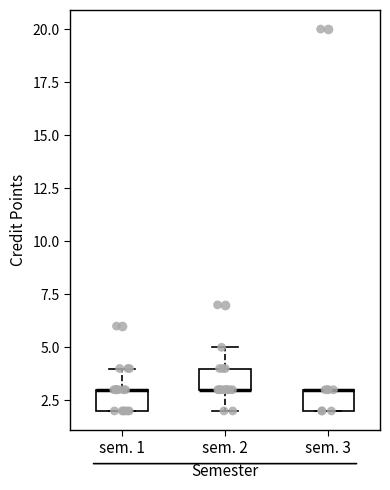

Reading left to right, transcribe this box plot: for each box, give where its median line is, the range the box spans, and where its two whiskers end, as read against the y-axis. The values are not printed on the chart, so give them approximately, as read against the axis.

sem. 1: median 3 (drawn on the box's upper edge), box 2 to 3, whiskers 2 to 4
sem. 2: median 3 (drawn on the box's lower edge), box 3 to 4, whiskers 2 to 5
sem. 3: median 3 (drawn on the box's upper edge), box 2 to 3, whiskers 2 to 3